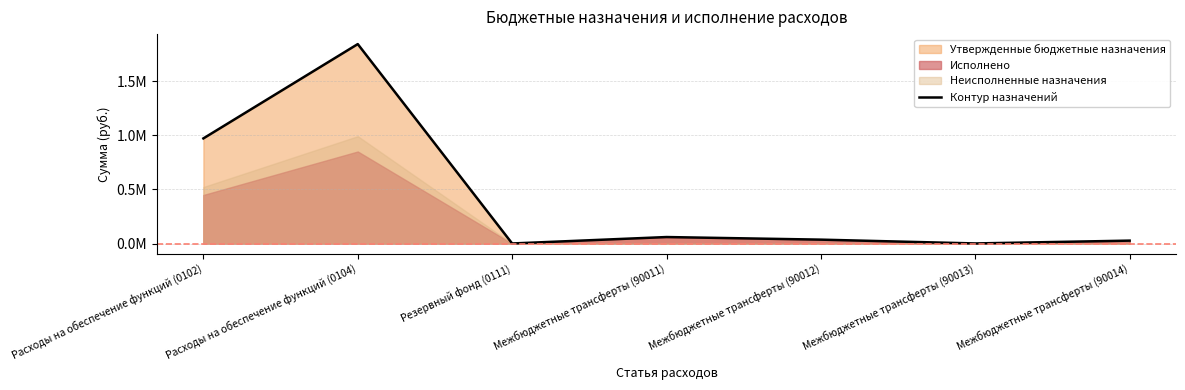

Which label corresponds to the smallest value in the chart?

Резервный фонд (0111)